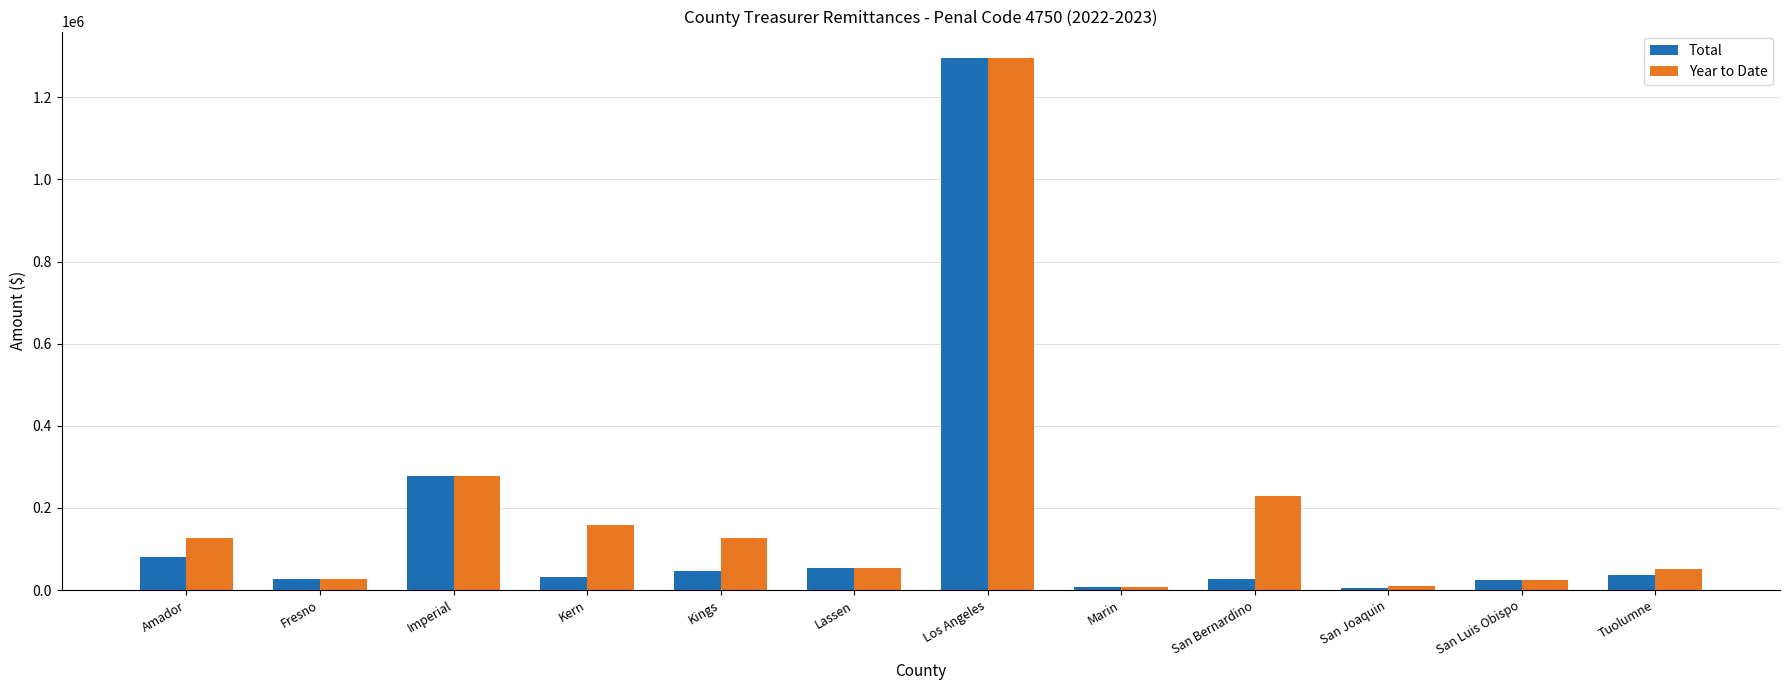

Which series changed the most between Kings and Marin?

Year to Date